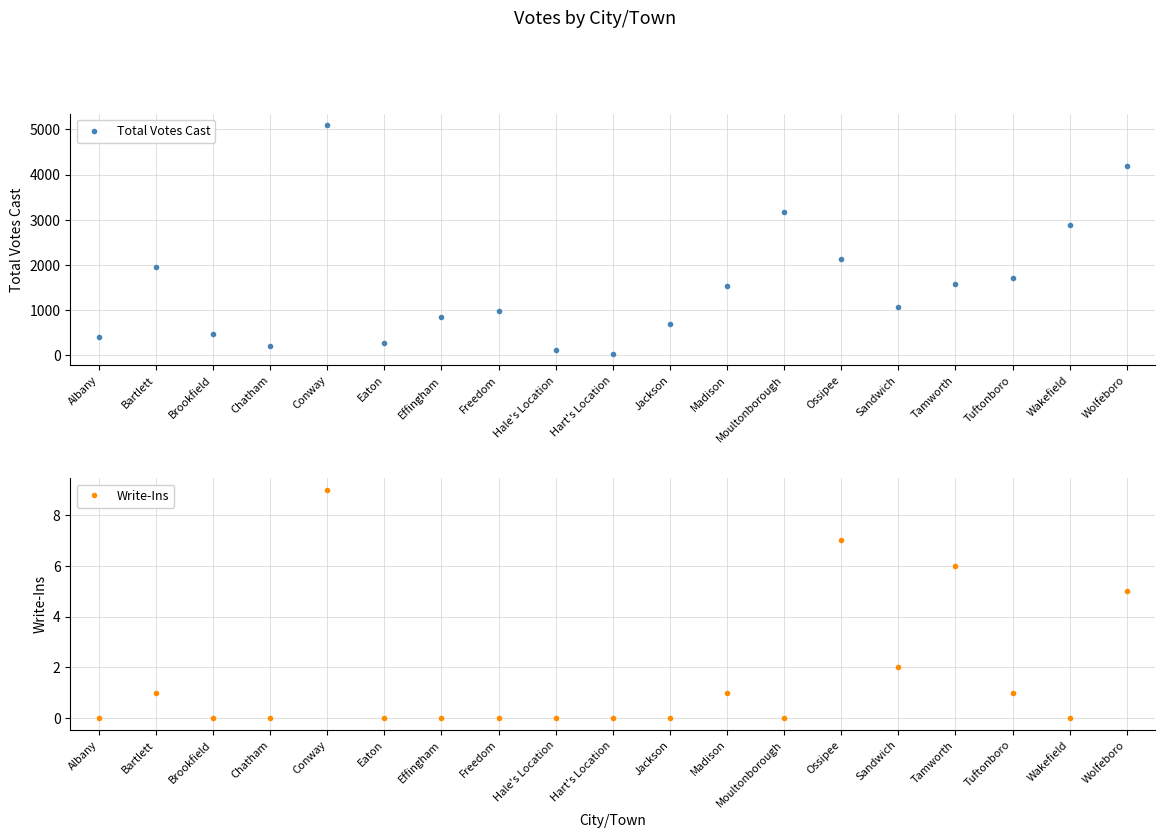

What is the sum of the Write-Ins values at Sandwich and Brookfield?

2